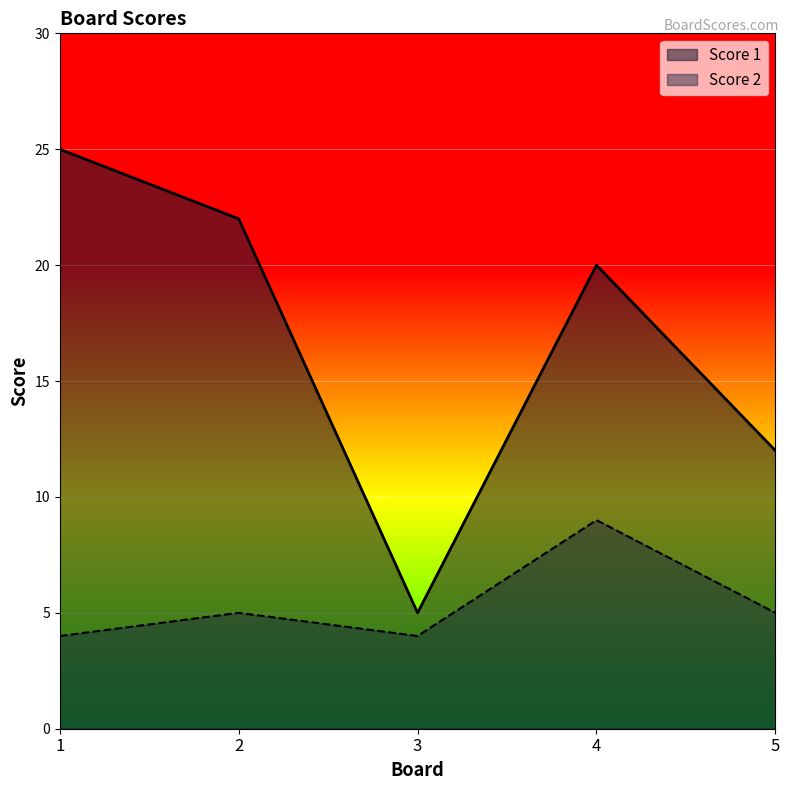

True or false: Score 1 has a value of 5 at 3.

True